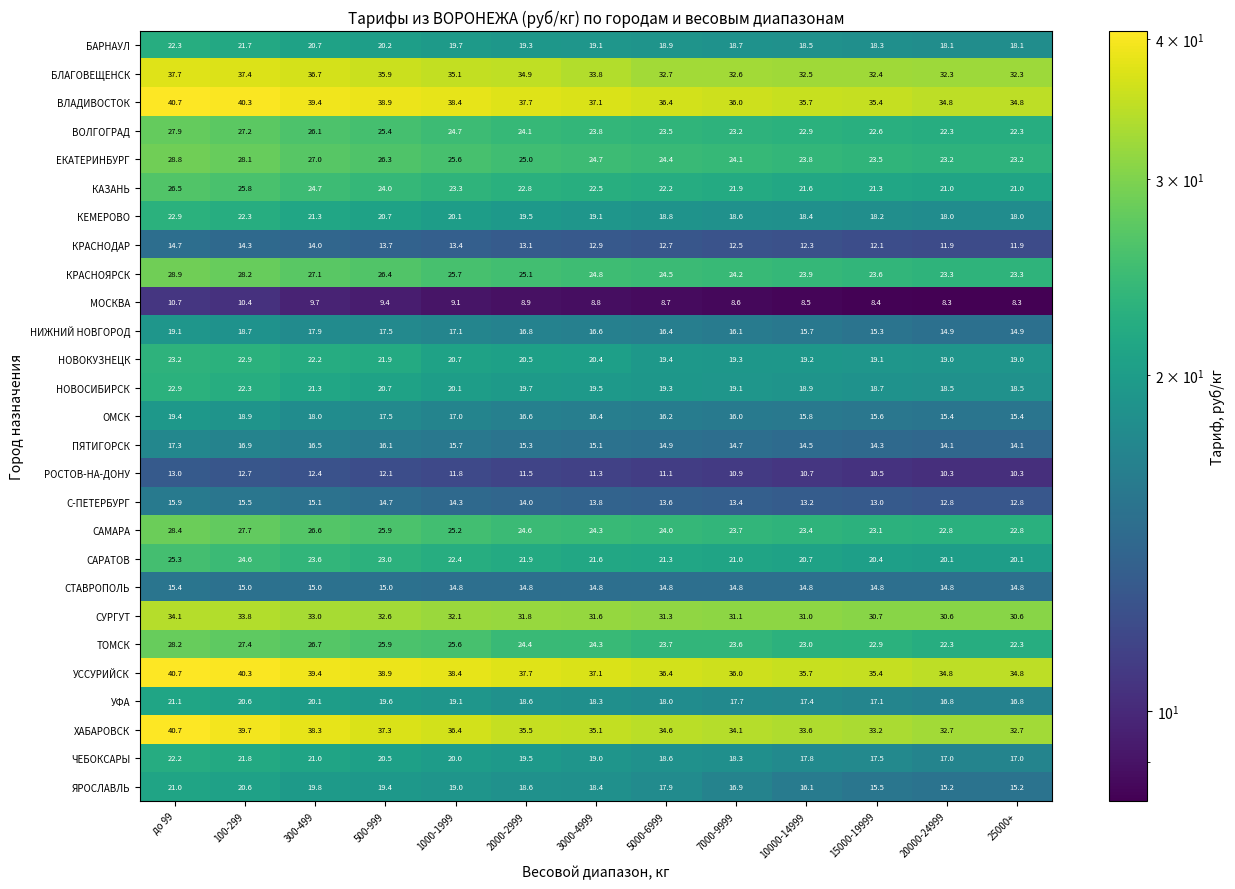

Which series has the widest spread of values?

ХАБАРОВСК